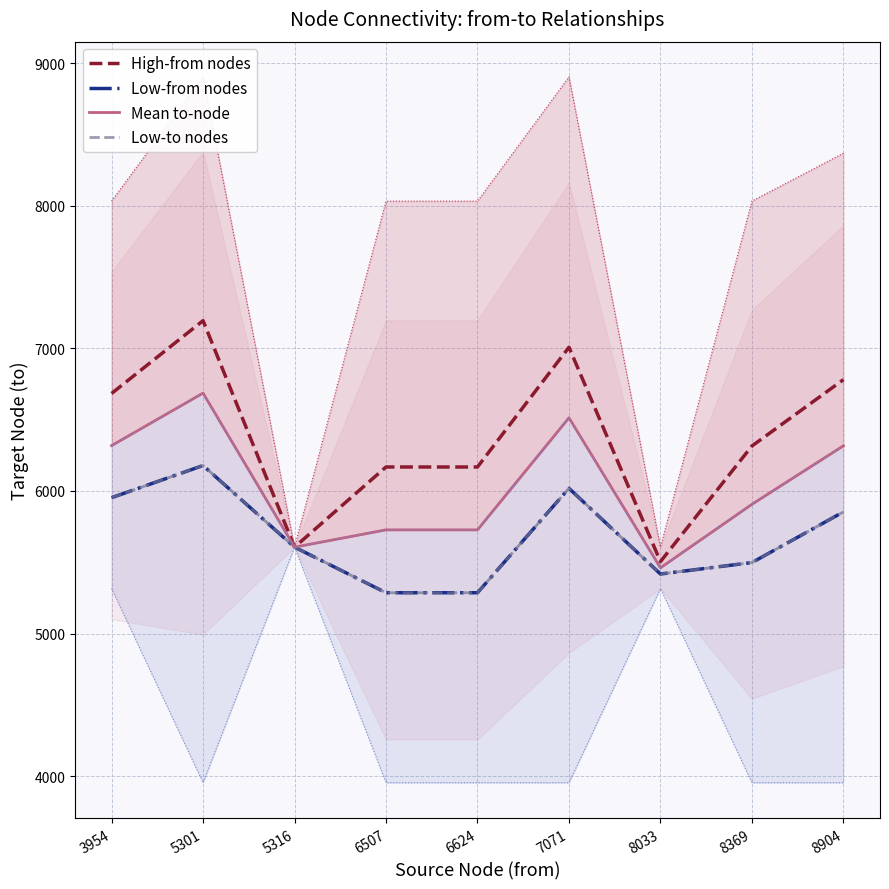

Rank the series by their maximum value, from highest to lowest.

High-from nodes, Mean to-node, Low-from nodes, Low-to nodes